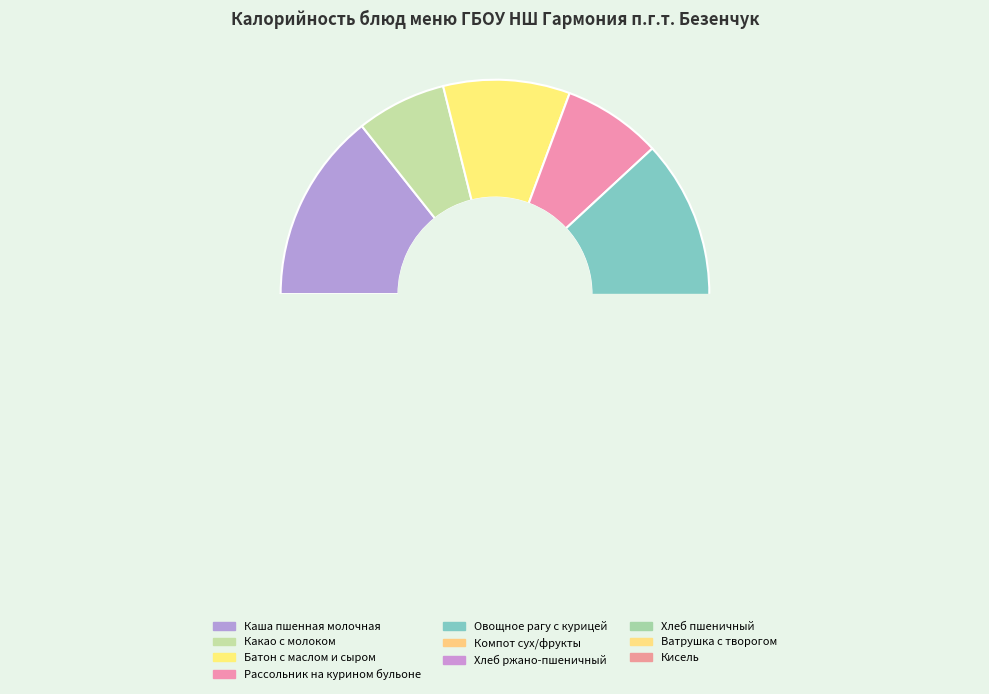

What is the ratio of the value at Овощное рагу с курицей to the value at Компот сух/фрукты?

3.4